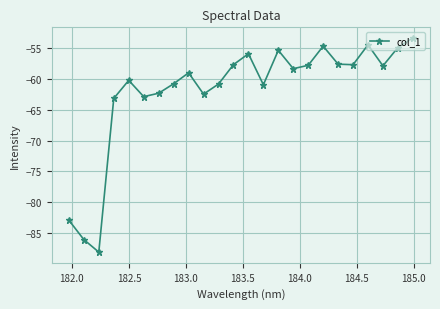

What is the greatest value displayed?

-53.3